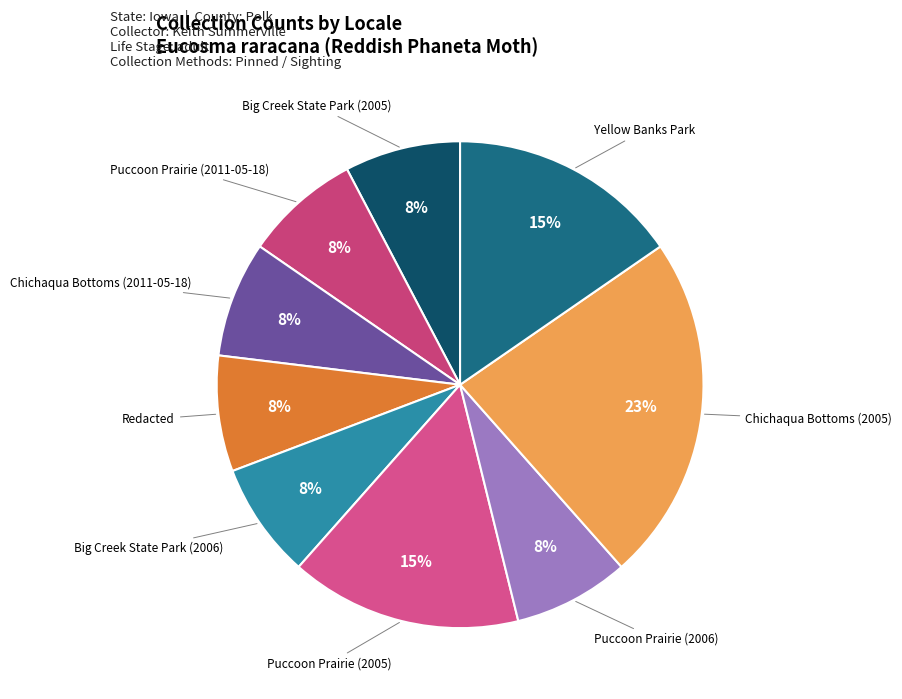

How many slices are in this pie chart?

9